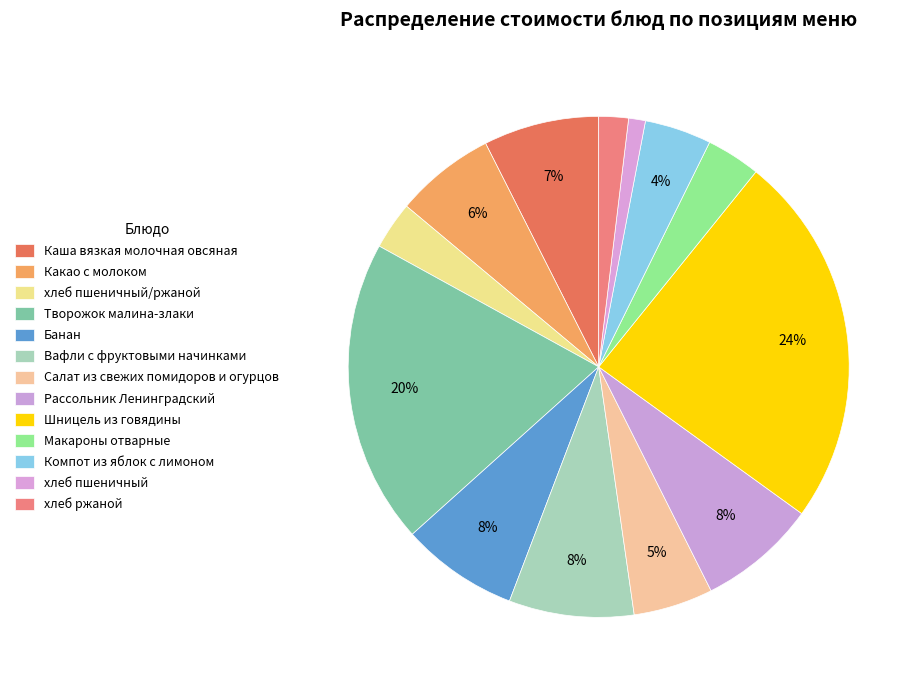

How many slices are in this pie chart?

13